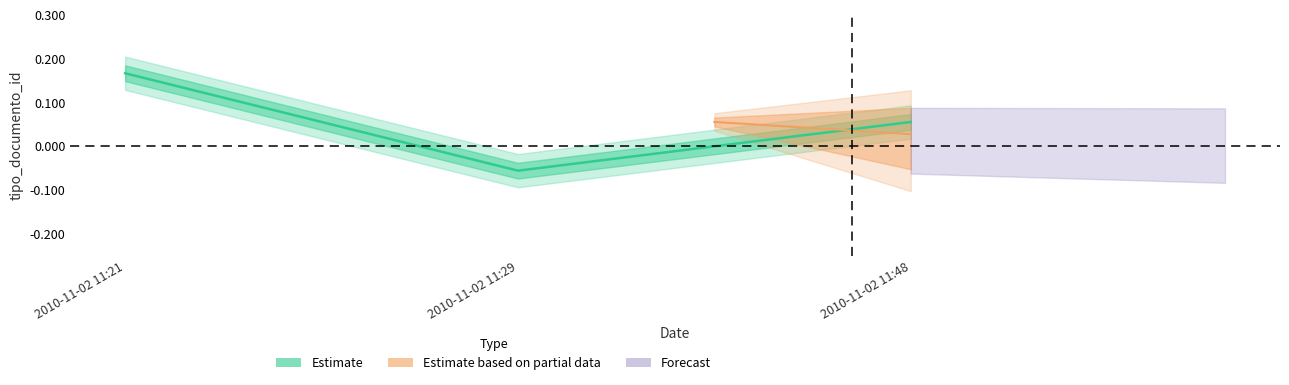

The value at 2010-11-02 11:21 is 0.2. True or false?

True